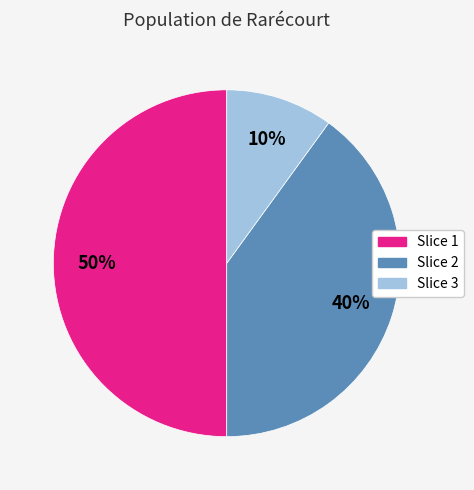

Is the sum of Slice 1 and Slice 3 greater than half?

Yes